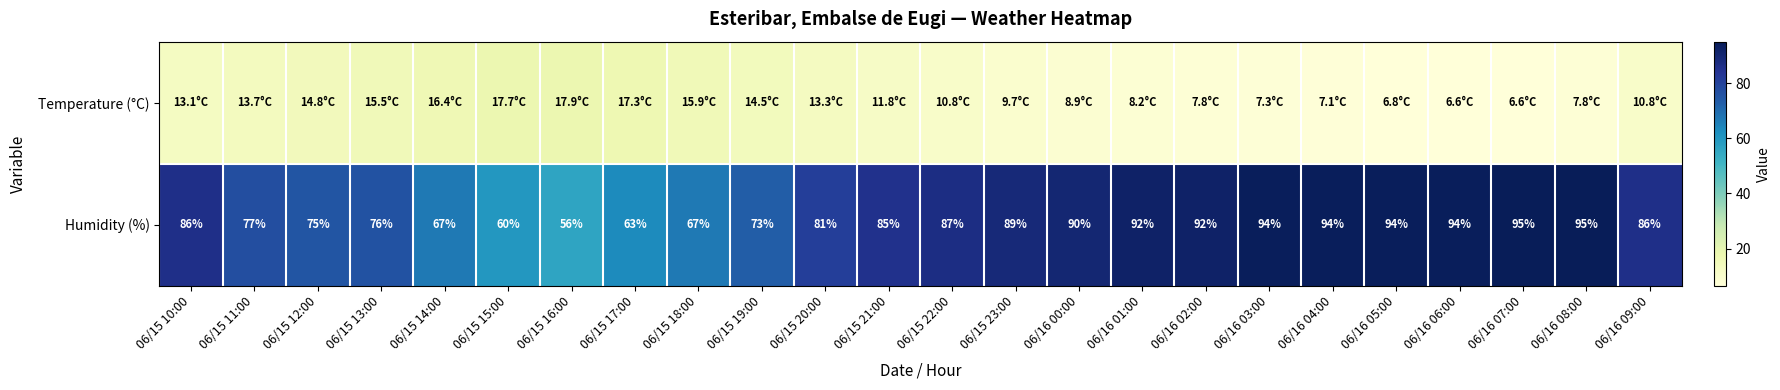

At how many categories does at least one series exceed 52?

24